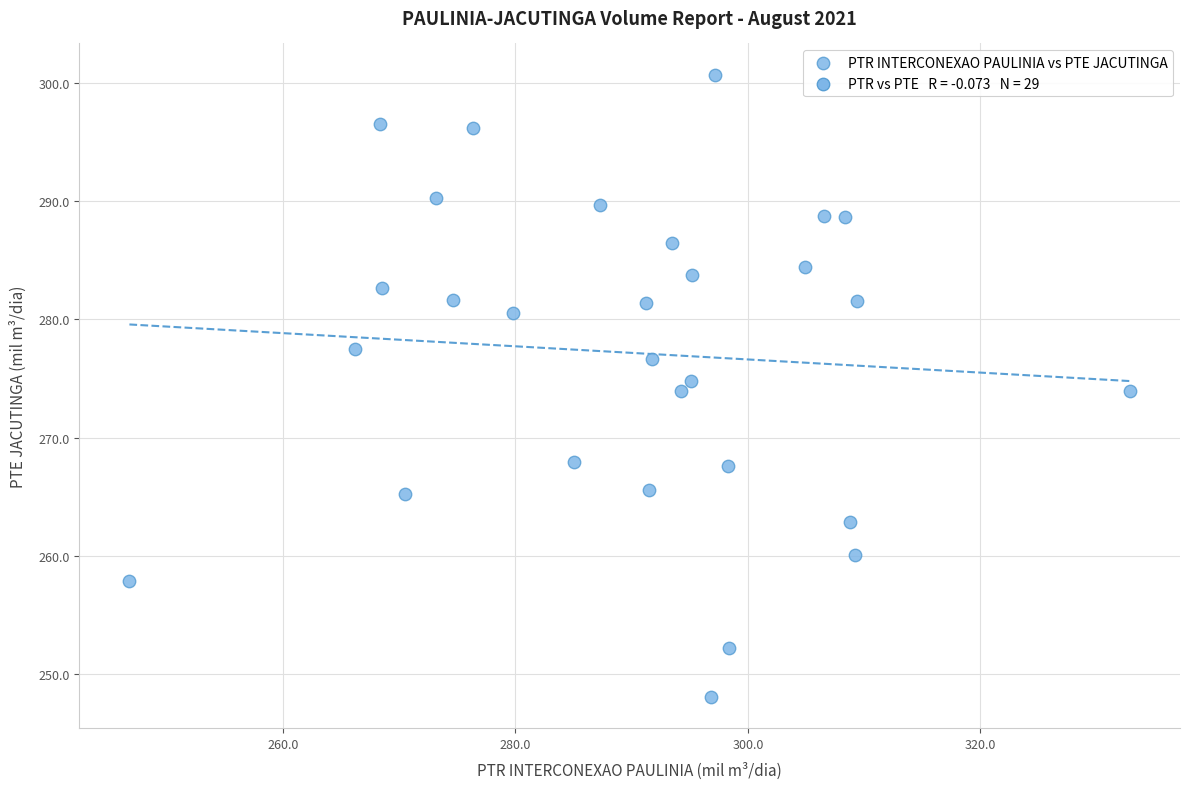

What is the range of Y values (max minus min)?

52.6